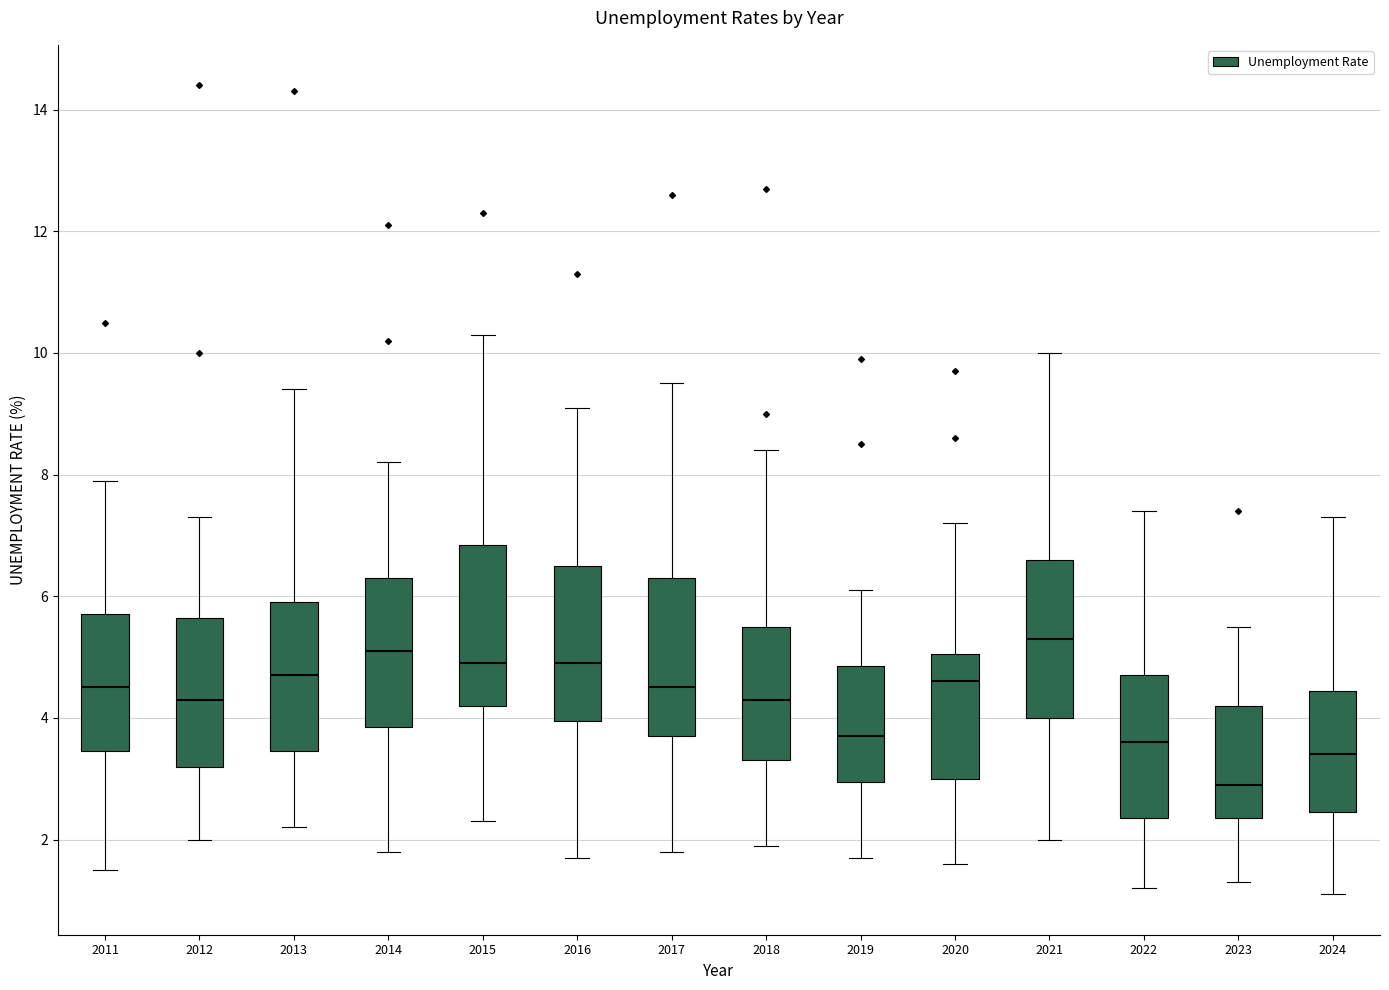

Where does the median line of the box at x = 2015 sit on the y-axis? The values are not printed on the chart, so give them approximately, as read against the axis.

5.0